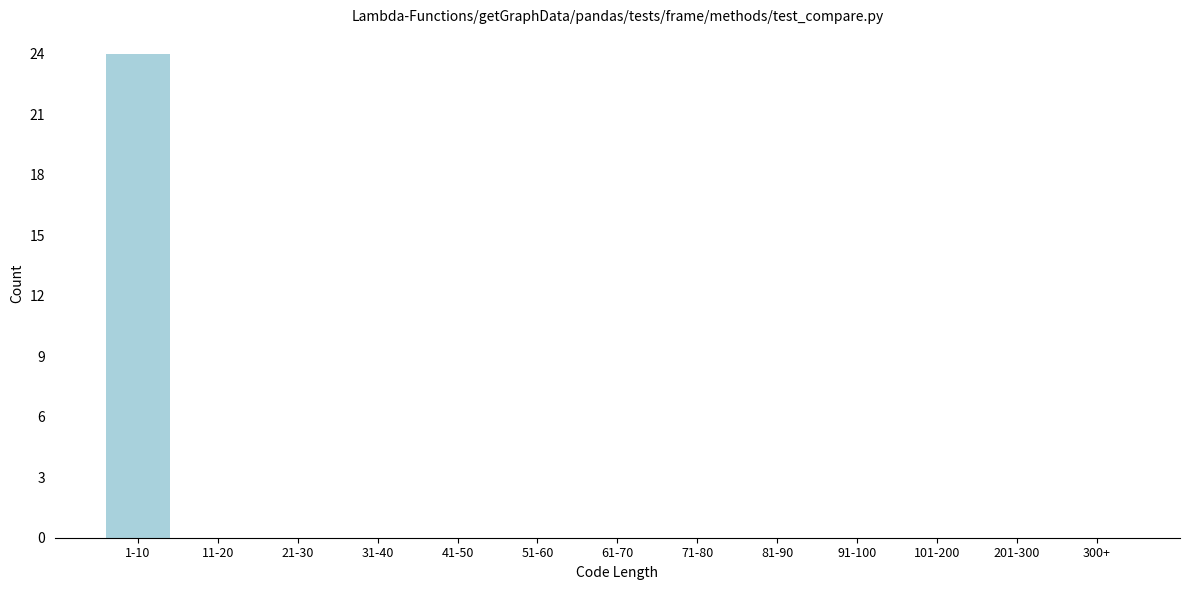

Reading right to left, list all the values displayed in this chart.

300+=0	201-300=0	101-200=0	91-100=0	81-90=0	71-80=0	61-70=0	51-60=0	41-50=0	31-40=0	21-30=0	11-20=0	1-10=24